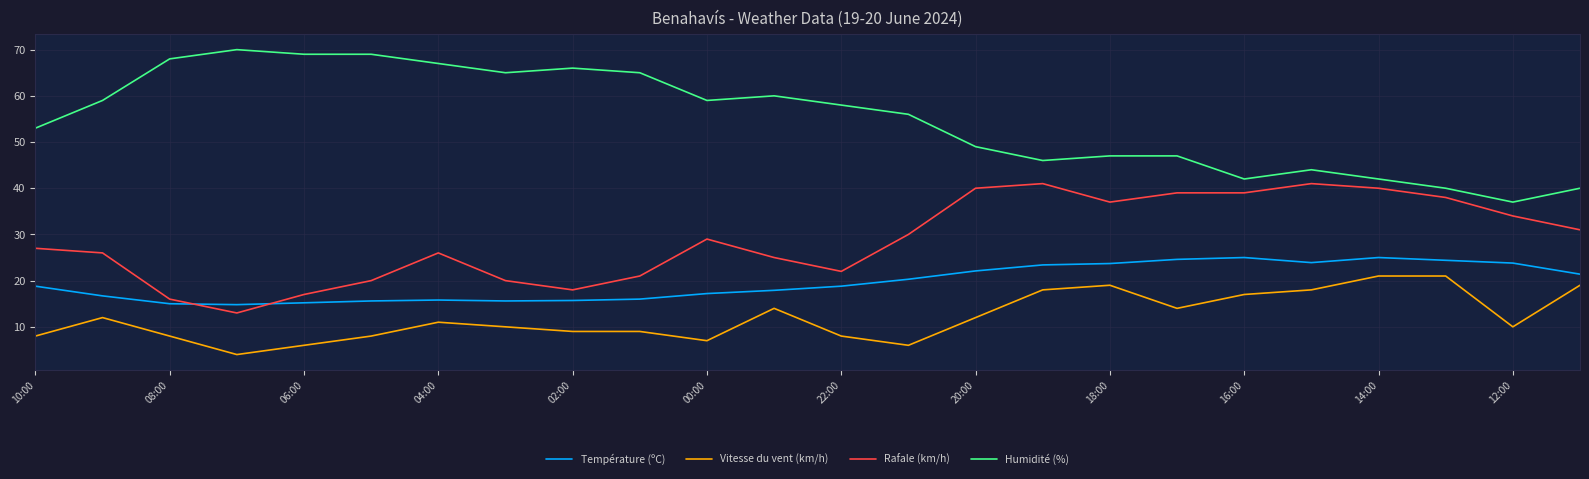

How many lines are shown in the chart?

4